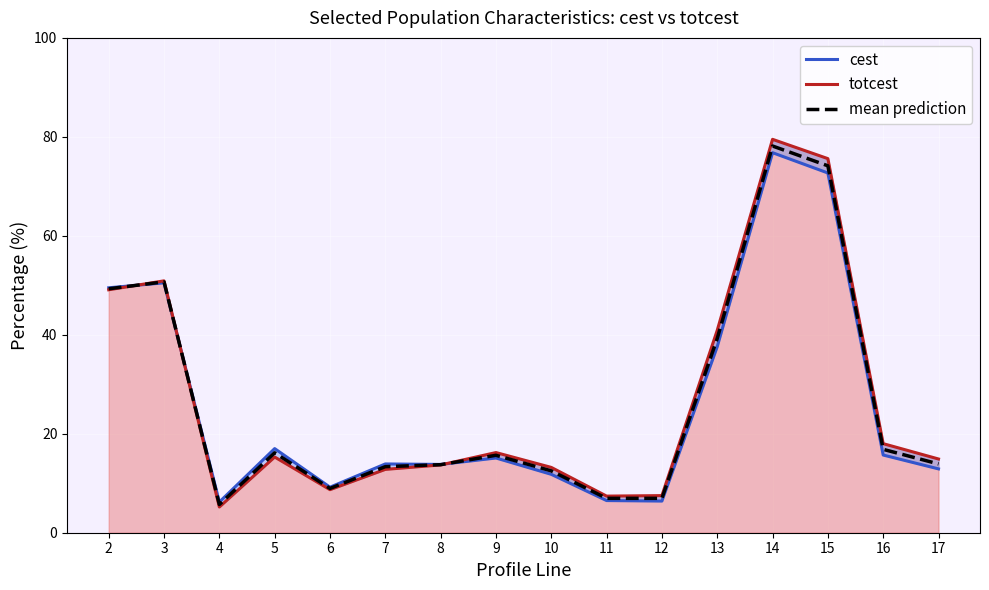

What is the greatest value displayed?

79.5